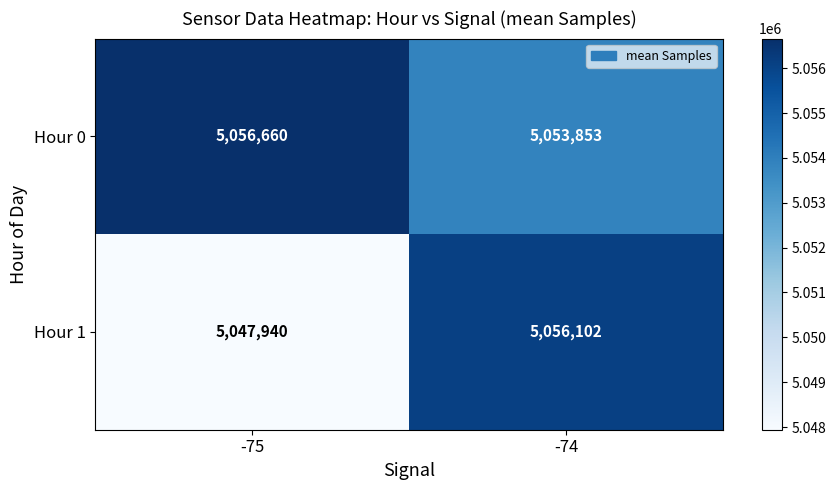

Rank the series by their maximum value, from lowest to highest.

Hour 1, Hour 0